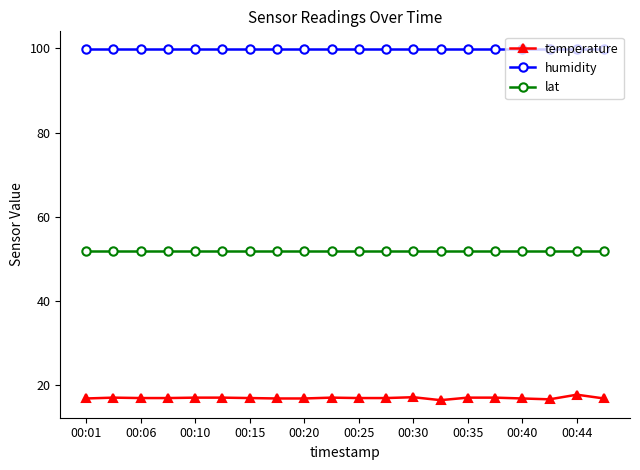

What are all the series names shown in the legend?

temperature, humidity, lat